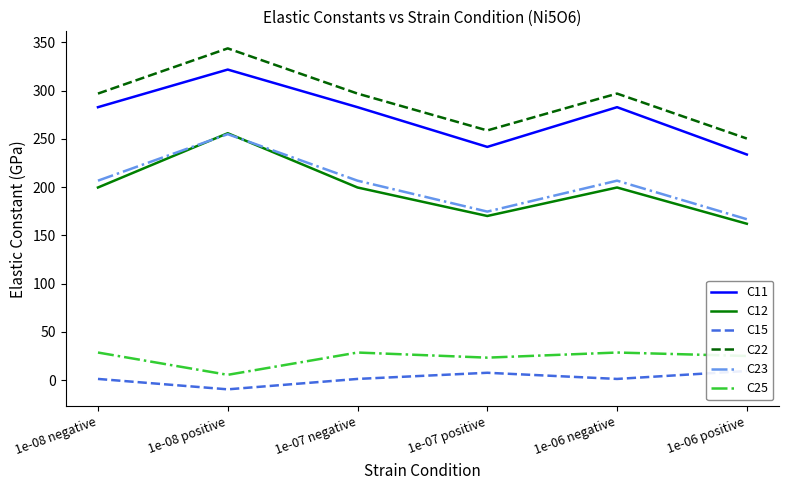

The value of C25 at 1e-06 positive is 11.2. True or false?

False